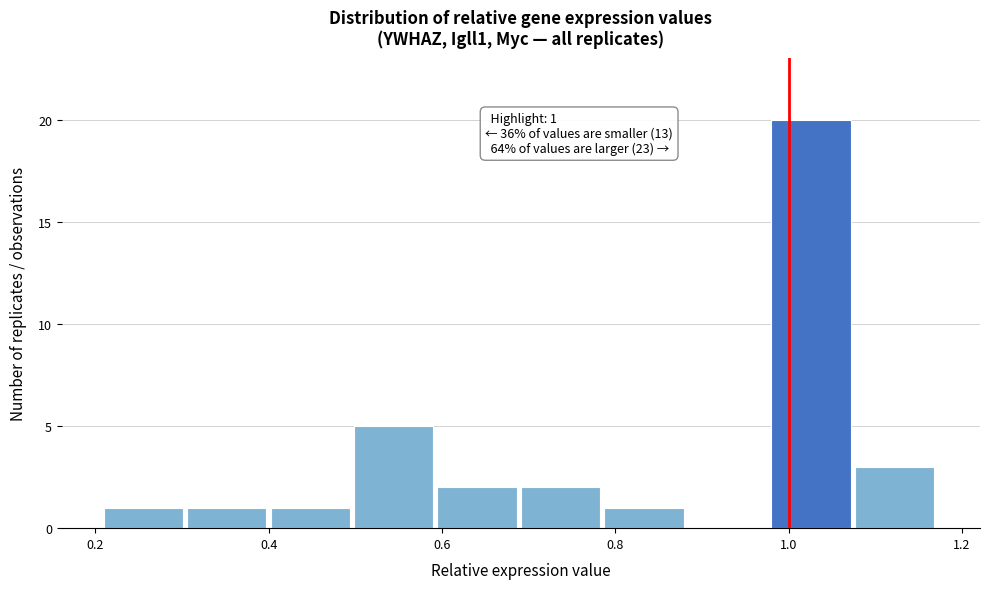

Over which range of the x-axis is the bar tallest?

0.98 to 1.08